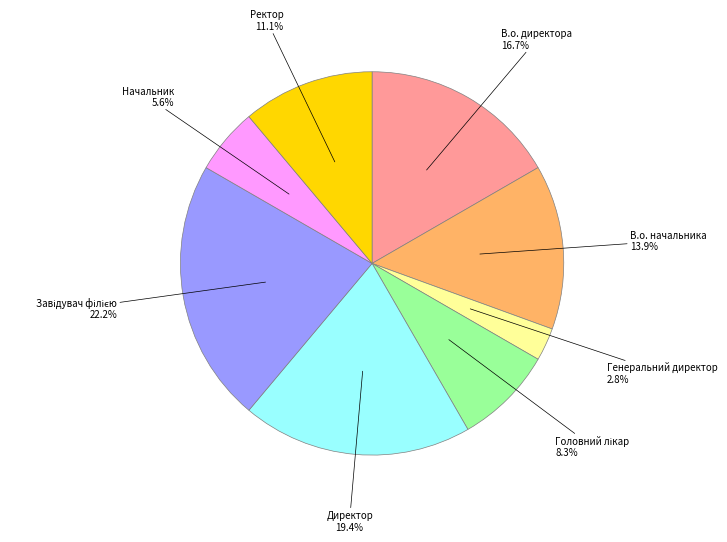

Does any single category account for the majority?

No